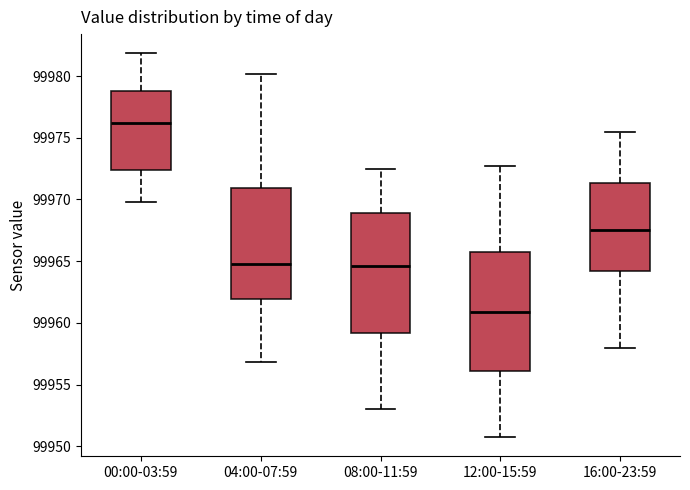

Reading left to right, transcribe this box plot: for each box, give where its median line is, the range the box spans, and where its two whiskers end, as read against the y-axis. The values are not printed on the chart, so give them approximately, as read against the axis.

00:00-03:59: median 99976.0, box 99972.5 to 99979.0, whiskers 99970.0 to 99982.0
04:00-07:59: median 99965.0, box 99962.0 to 99971.0, whiskers 99957.0 to 99980.0
08:00-11:59: median 99964.5, box 99959.0 to 99969.0, whiskers 99953.0 to 99972.5
12:00-15:59: median 99961.0, box 99956.0 to 99966.0, whiskers 99951.0 to 99973.0
16:00-23:59: median 99967.5, box 99964.0 to 99971.5, whiskers 99958.0 to 99975.5